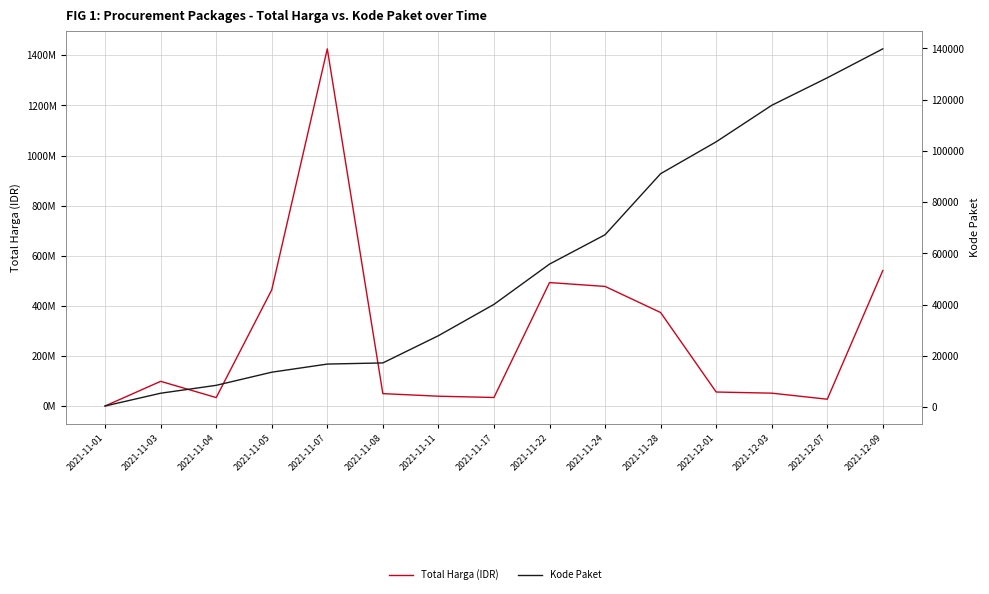

Is the value of Kode Paket at 2021-11-11 greater than the value of Total Harga (IDR) at 2021-11-03?

No